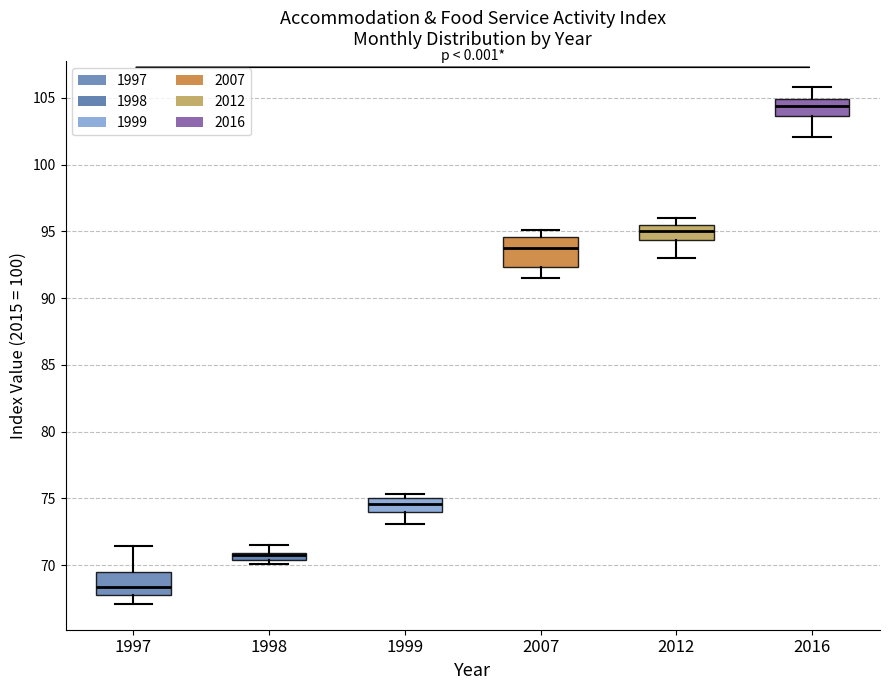

Where does the upper whisker of the box at x = 1998 end on the y-axis? The values are not printed on the chart, so give them approximately, as read against the axis.

71.5